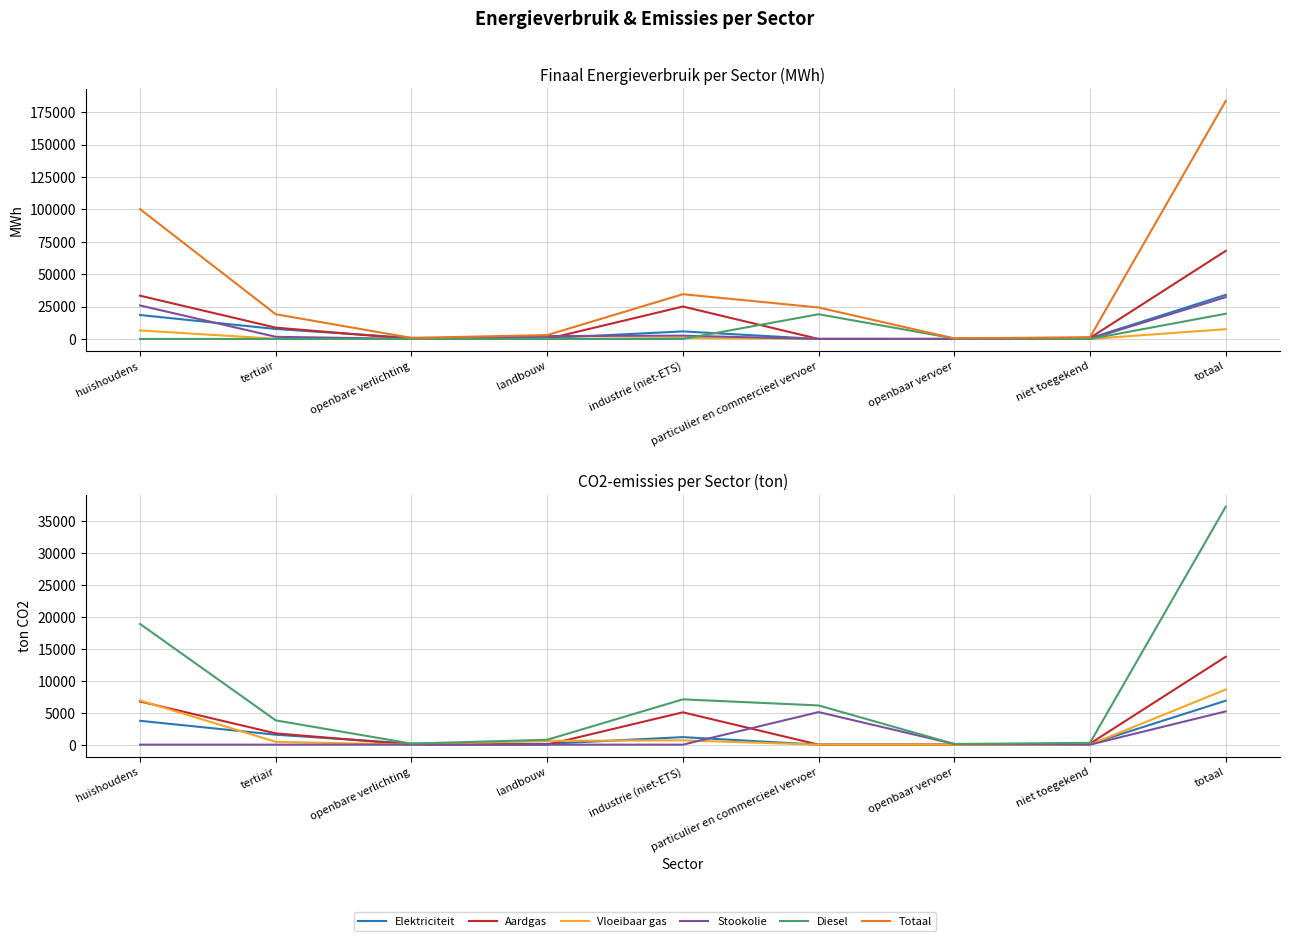

Reading left to right, extract all data points from this chart.

Elektriciteit: huishoudens=3726.7	tertiair=1551.0	openbare verlichting=163.5	landbouw=130.9	industrie (niet-ETS)=1177.2	particulier en commercieel vervoer=0.3	openbaar vervoer=0.0	niet toegekend=114.2	totaal=6863.8
Aardgas: huishoudens=6741.1	tertiair=1764.6	openbare verlichting=0.0	landbouw=0.7	industrie (niet-ETS)=5053.6	particulier en commercieel vervoer=0.5	openbaar vervoer=0.0	niet toegekend=165.8	totaal=13726.4
Vloeibaar gas: huishoudens=6559.8	tertiair=149.1	openbare verlichting=0.0	landbouw=8.2	industrie (niet-ETS)=747.8	particulier en commercieel vervoer=79.1	openbaar vervoer=0.0	niet toegekend=0.0	totaal=7544.1
Stookolie: huishoudens=6898.3	tertiair=443.5	openbare verlichting=0.0	landbouw=597.5	industrie (niet-ETS)=672.8	particulier en commercieel vervoer=0.0	openbaar vervoer=0.0	niet toegekend=0.0	totaal=8612.1
Diesel: huishoudens=0.0	tertiair=0.0	openbare verlichting=0.0	landbouw=0.0	industrie (niet-ETS)=0.0	particulier en commercieel vervoer=5089.0	openbaar vervoer=106.0	niet toegekend=0.0	totaal=5195.0
Totaal: huishoudens=18855.1	tertiair=3793.0	openbare verlichting=163.5	landbouw=765.5	industrie (niet-ETS)=7076.7	particulier en commercieel vervoer=6124.0	openbaar vervoer=106.0	niet toegekend=280.0	totaal=37163.9